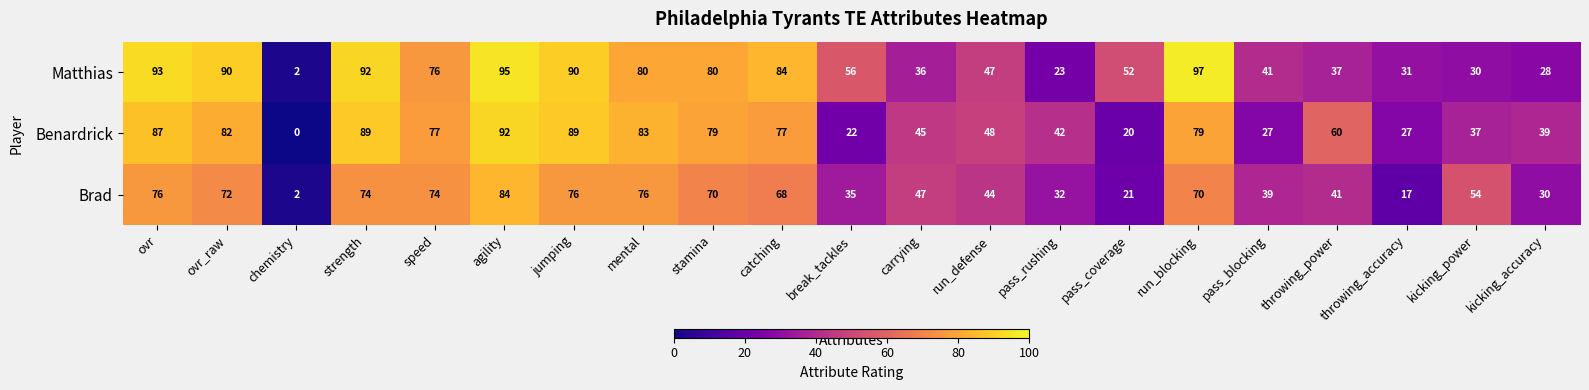

At carrying, list the series in order from smallest to largest.

Matthias, Benardrick, Brad